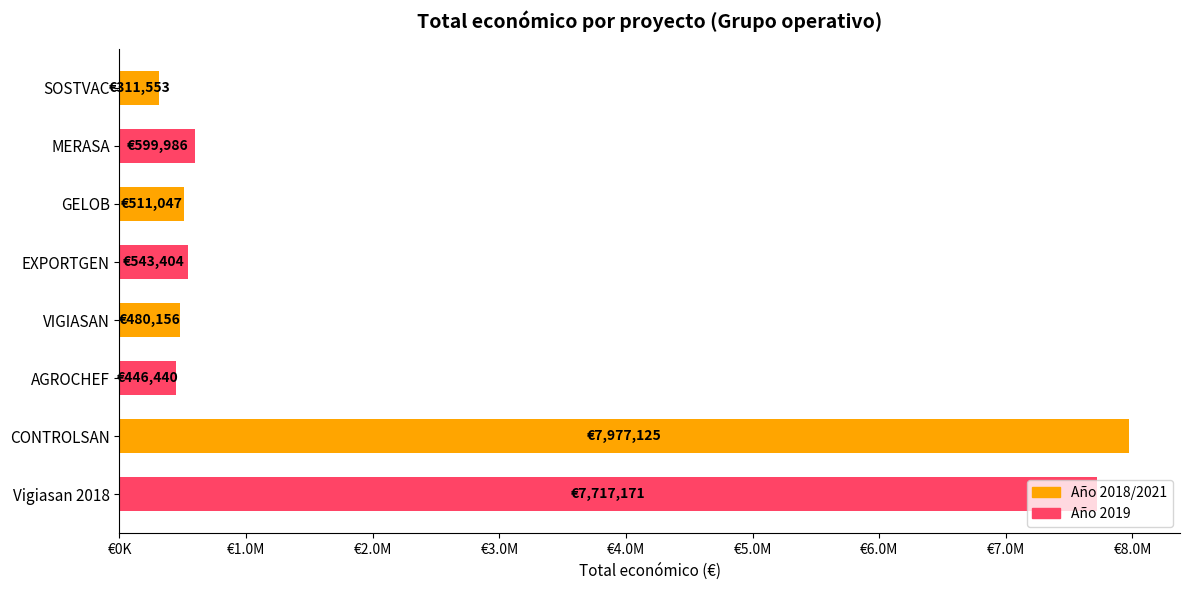

What is the smallest value displayed?

311553